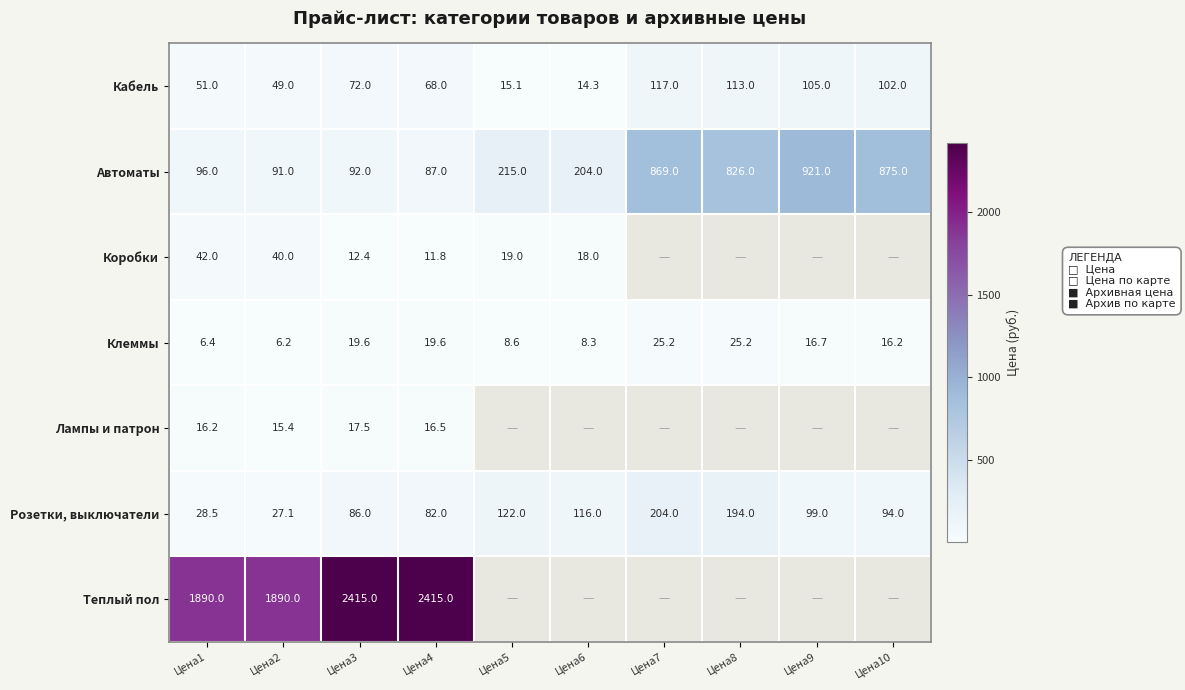

Where is Розетки, выключатели nearest to the value 115?

Цена6